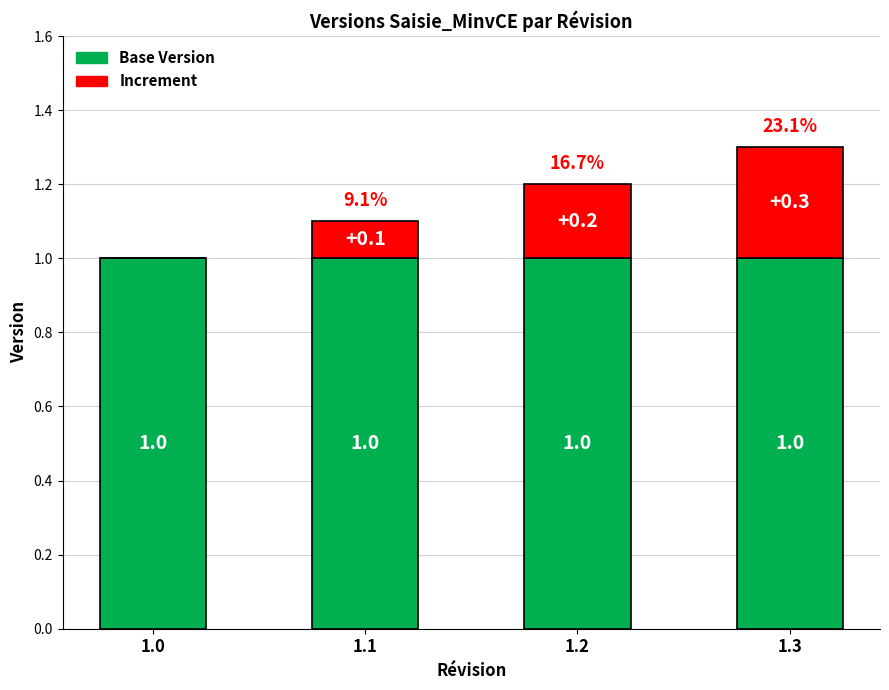

Is it true that Base Version equals 1.8 at 1.0?

False